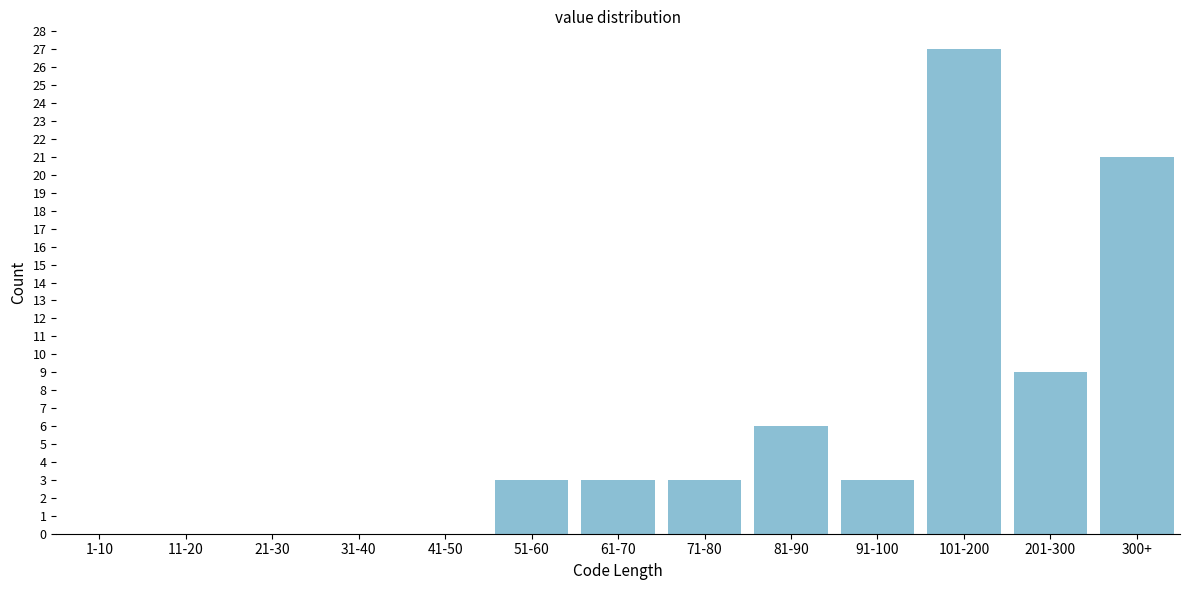

Reading left to right, transcribe all the data shown in this chart.

1-10=0	11-20=0	21-30=0	31-40=0	41-50=0	51-60=3	61-70=3	71-80=3	81-90=6	91-100=3	101-200=27	201-300=9	300+=21